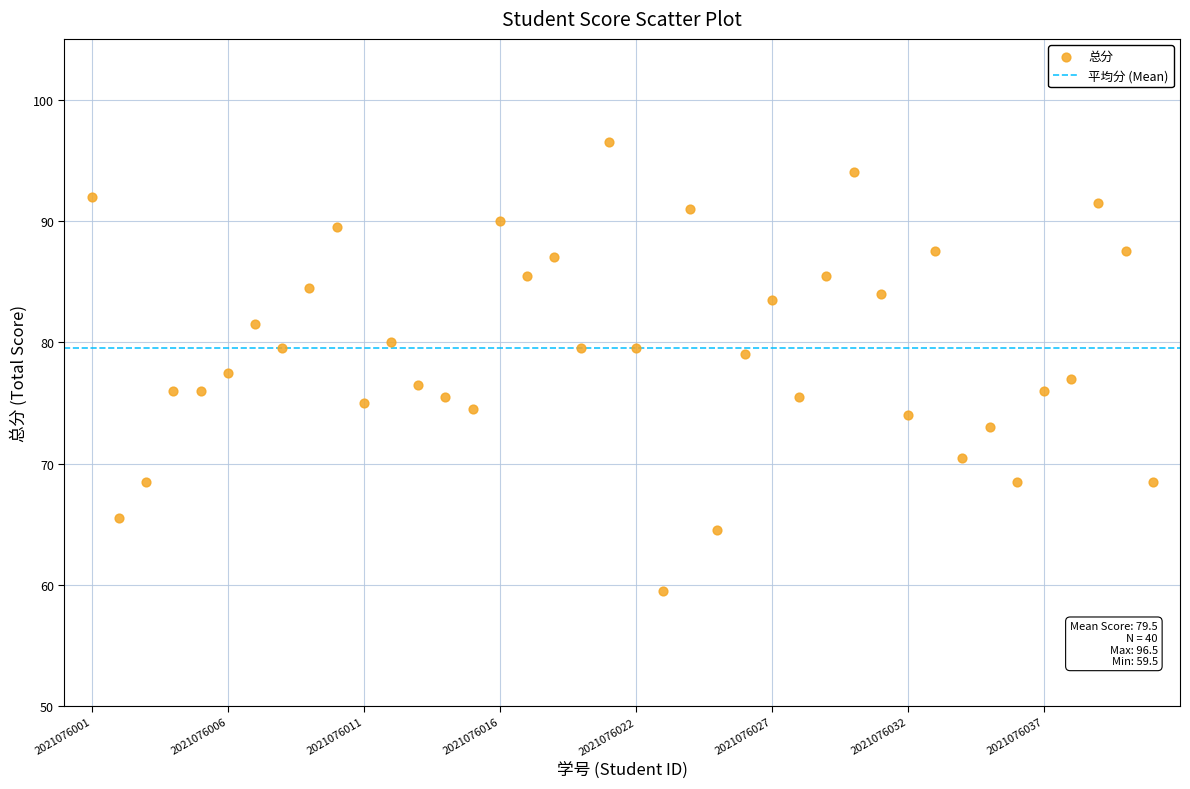

What is the range of X values (max minus min)?

39.0